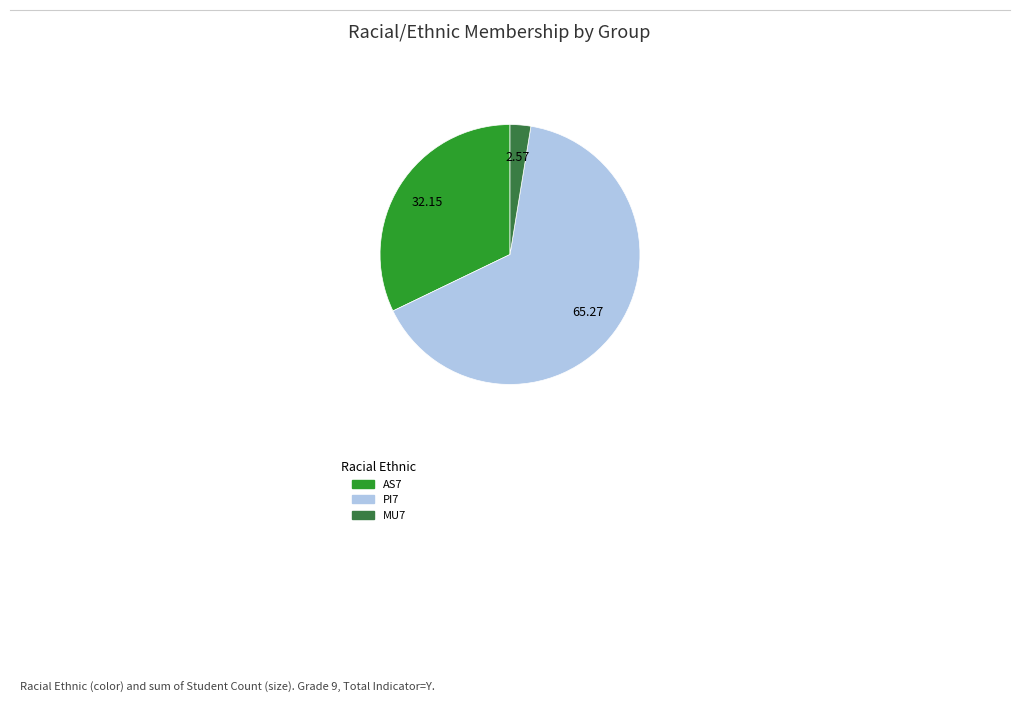

Is there a majority slice in this chart?

Yes